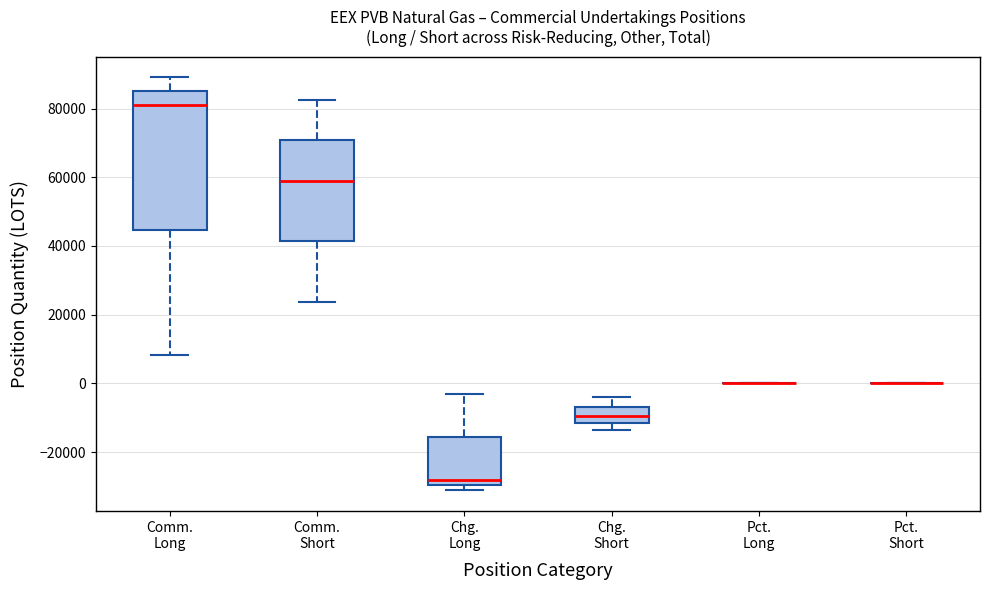

Which box is the tallest, from its lower edge to its upper edge?

Comm. Long